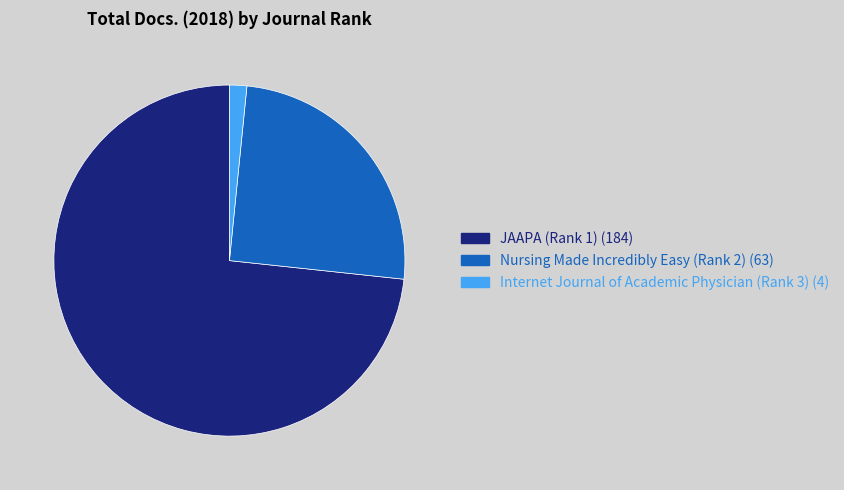

Do JAAPA (Rank 1) (184) and Internet Journal of Academic Physician (Rank 3) (4) together represent more than half of the pie?

Yes